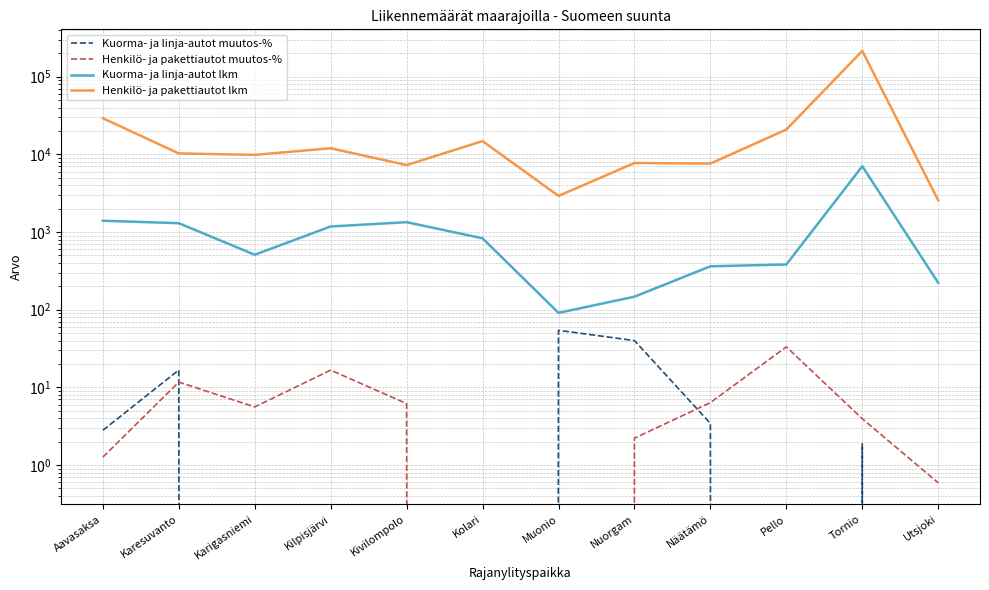

Which category has the highest value in the Henkilö- ja pakettiautot muutos-% series?

Pello